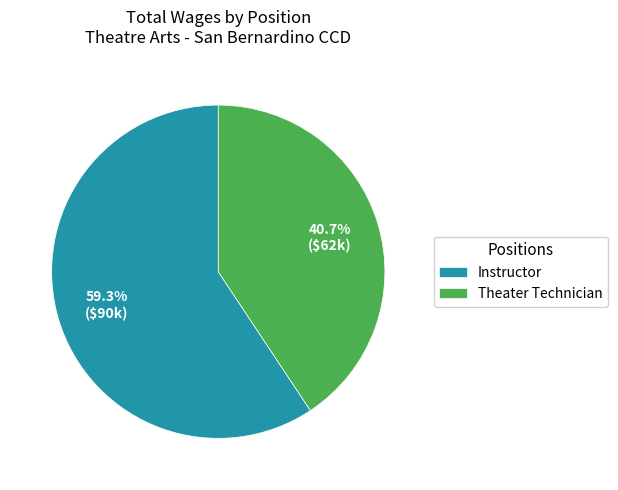

How many slices are in this pie chart?

2